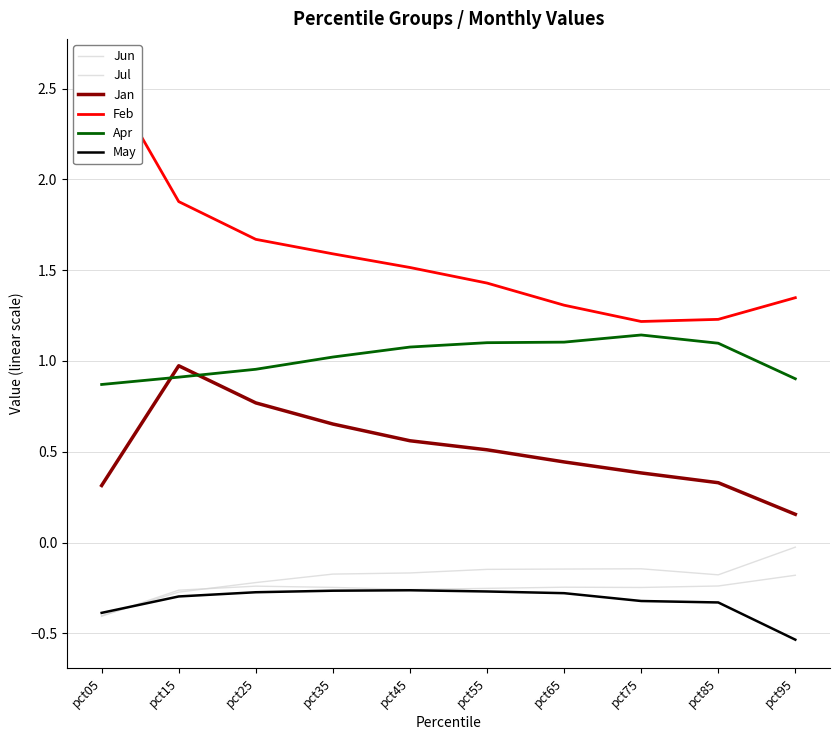

What are all the series names shown in the legend?

Jun, Jul, Jan, Feb, Apr, May